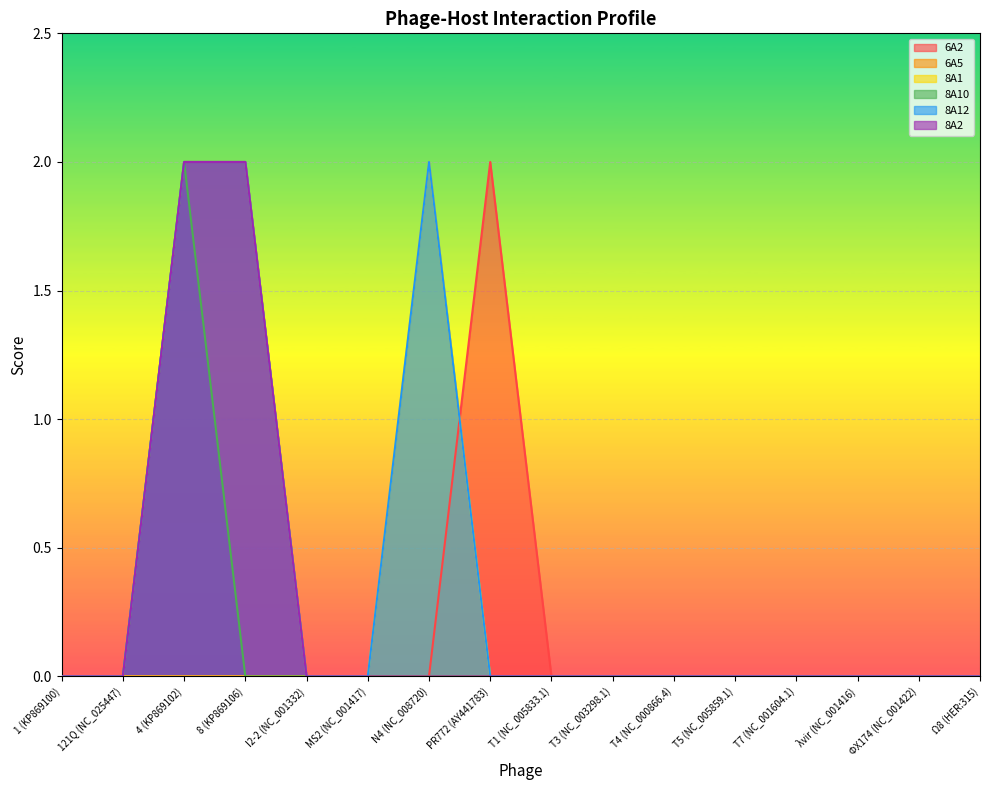

What position from the left is I2-2 (NC_001332)?

5